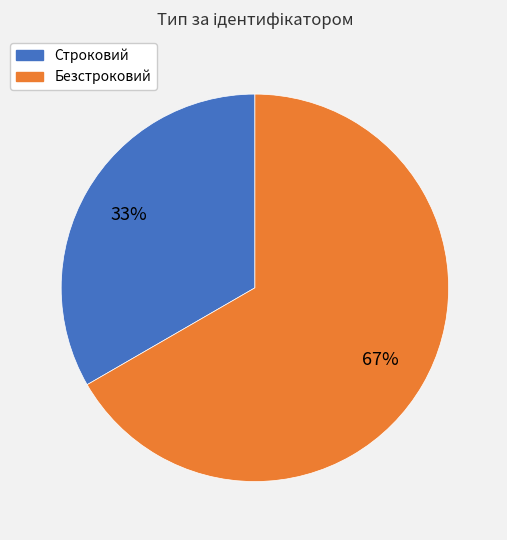

Which has a higher value, Безстроковий or Строковий?

Безстроковий